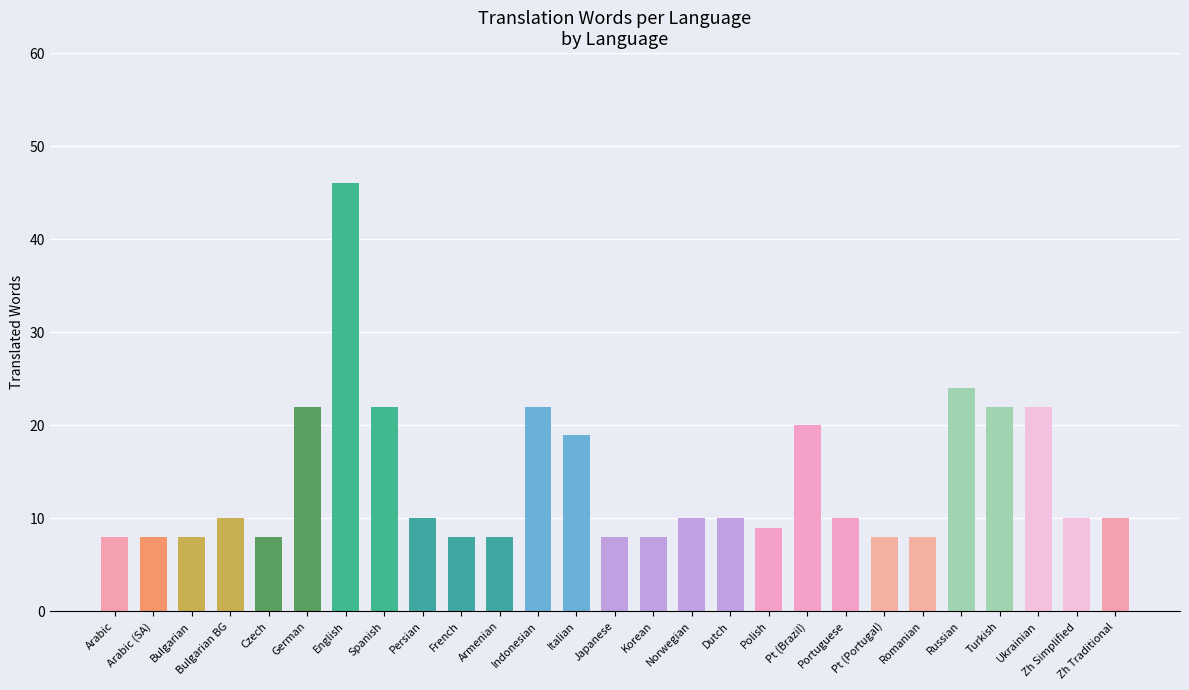

How many data points does each series have?

27